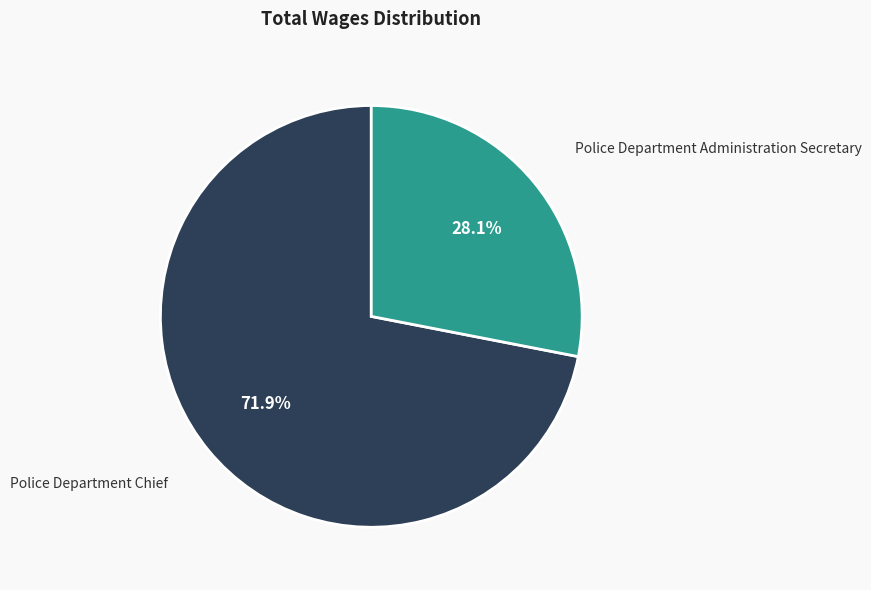

To the nearest percent, what is the difference between the largest and smallest slice percentages?

44%